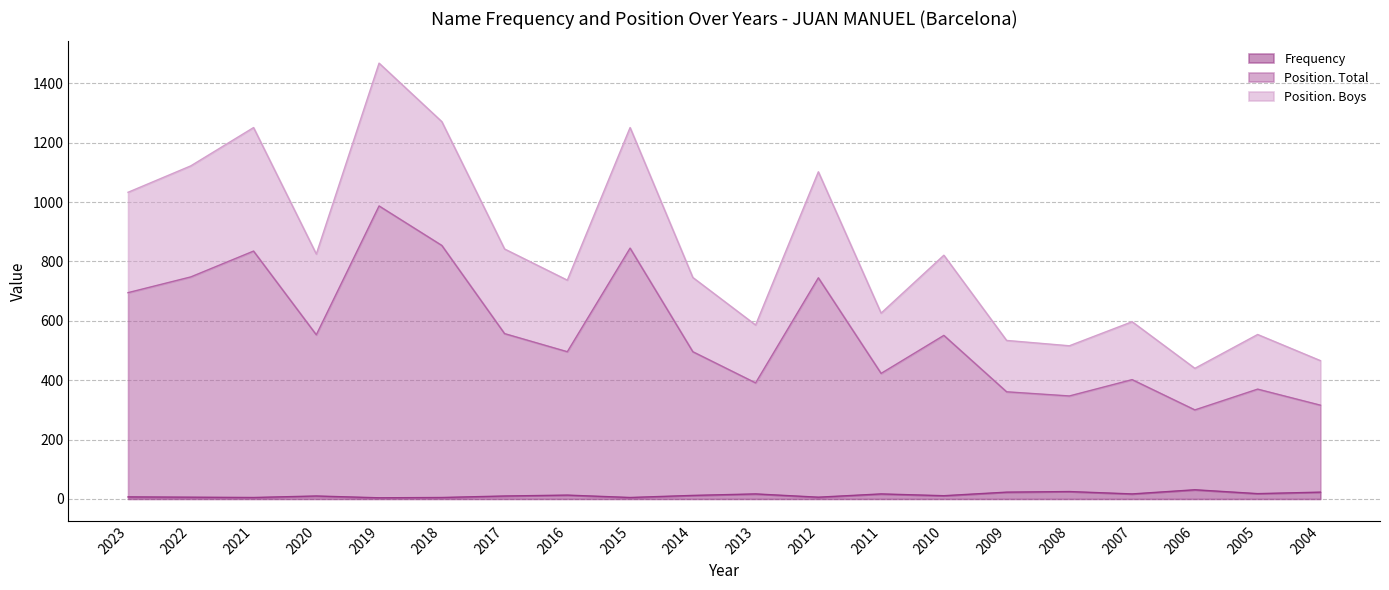

How many lines are shown in the chart?

3